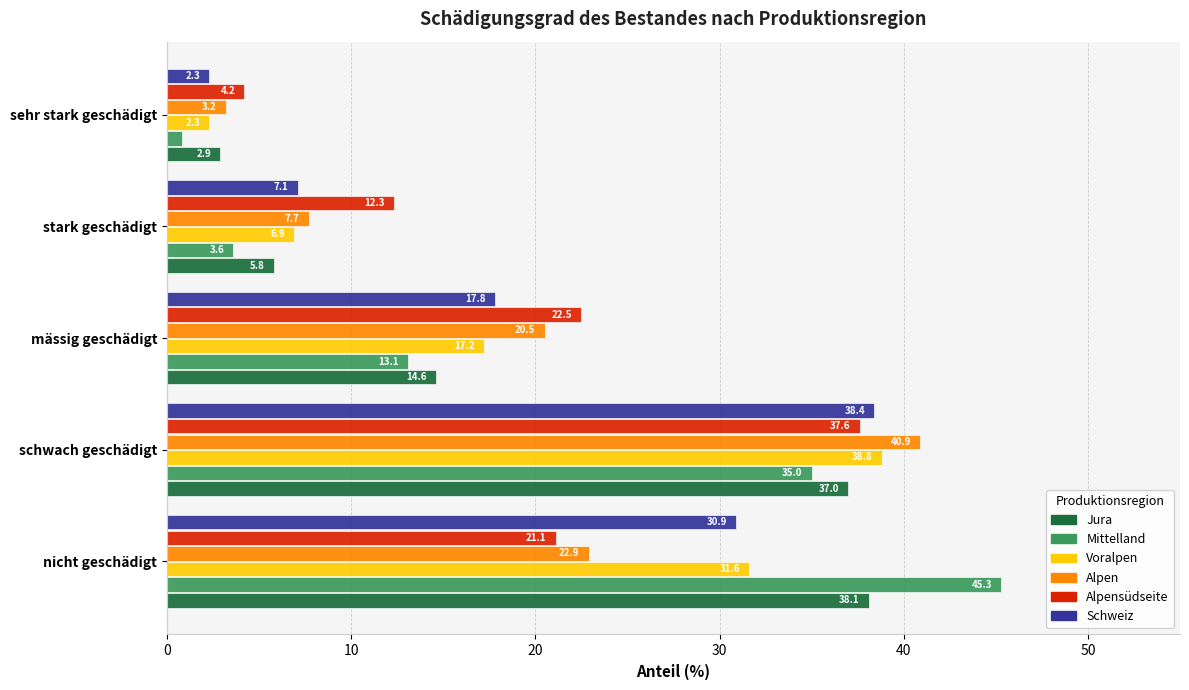

How many data points does each series have?

5